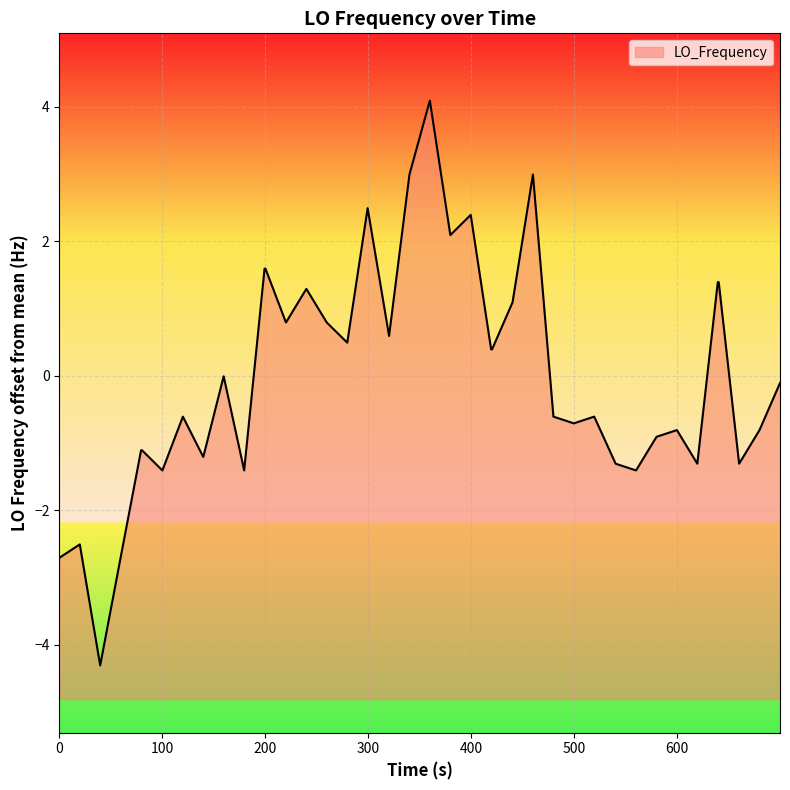

Where does the data first go above 0?

11